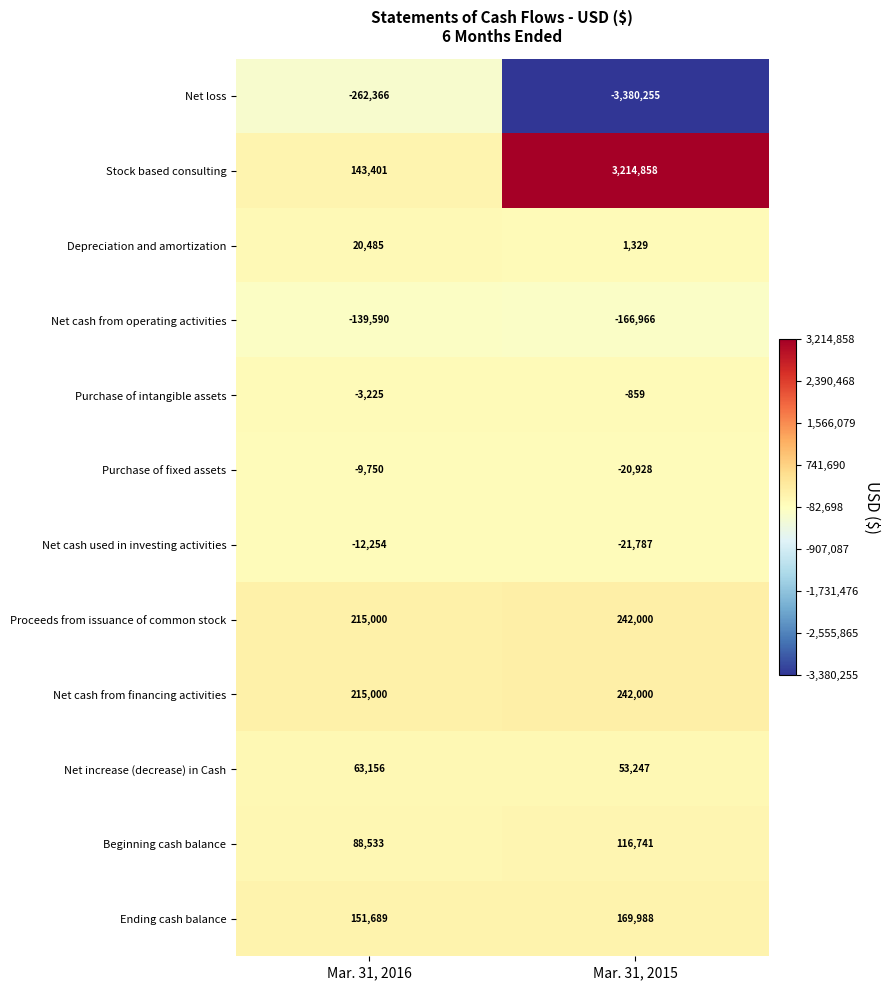

What is the minimum value shown in the chart?

-3380255